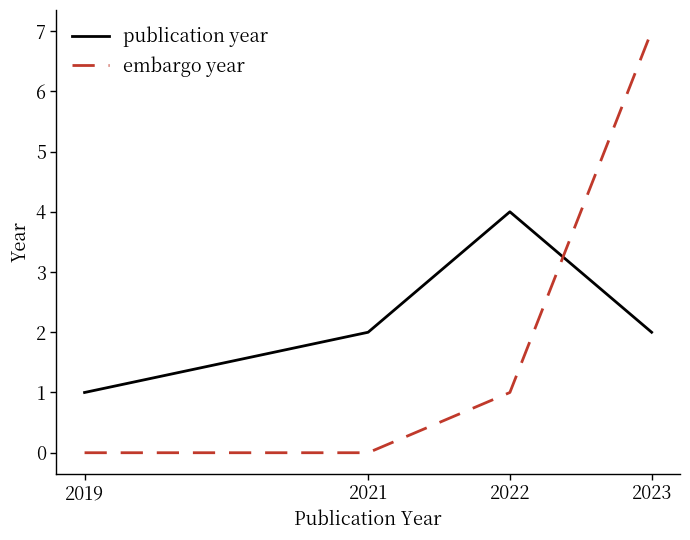

The value of embargo year at 2023 is 7. True or false?

True